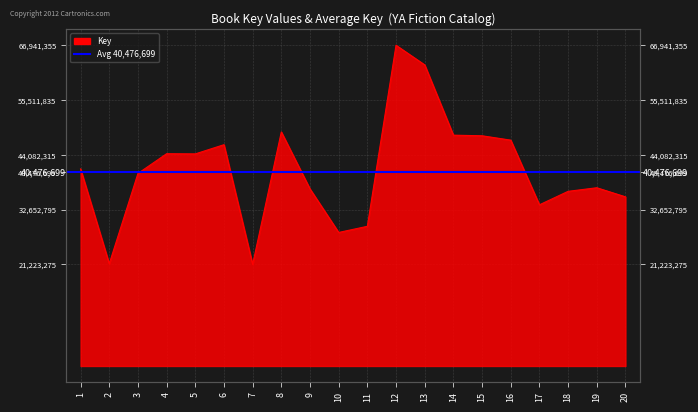

Reading left to right, extract all data points from this chart.

1=41129511	2=21350025	3=40179977	4=44305556	5=44267448	6=46188766	7=21223275	8=48852037	9=36954136	10=27870256	11=29155147	12=66941355	13=62845852	14=48177117	15=48048655	16=47138466	17=33642432	18=36454481	19=37202616	20=35306383